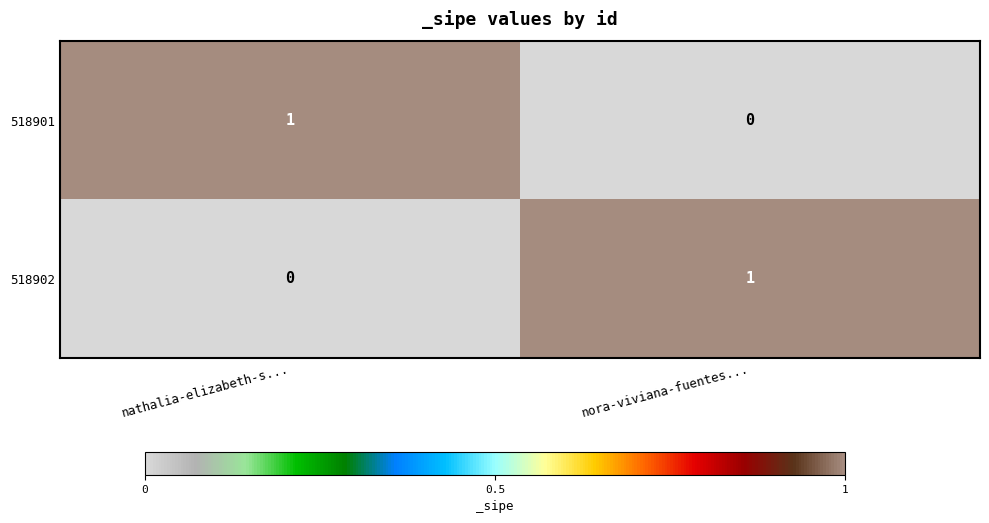

List the labels in order of 518901 value, smallest first.

nora-viviana-fuentes..., nathalia-elizabeth-s...